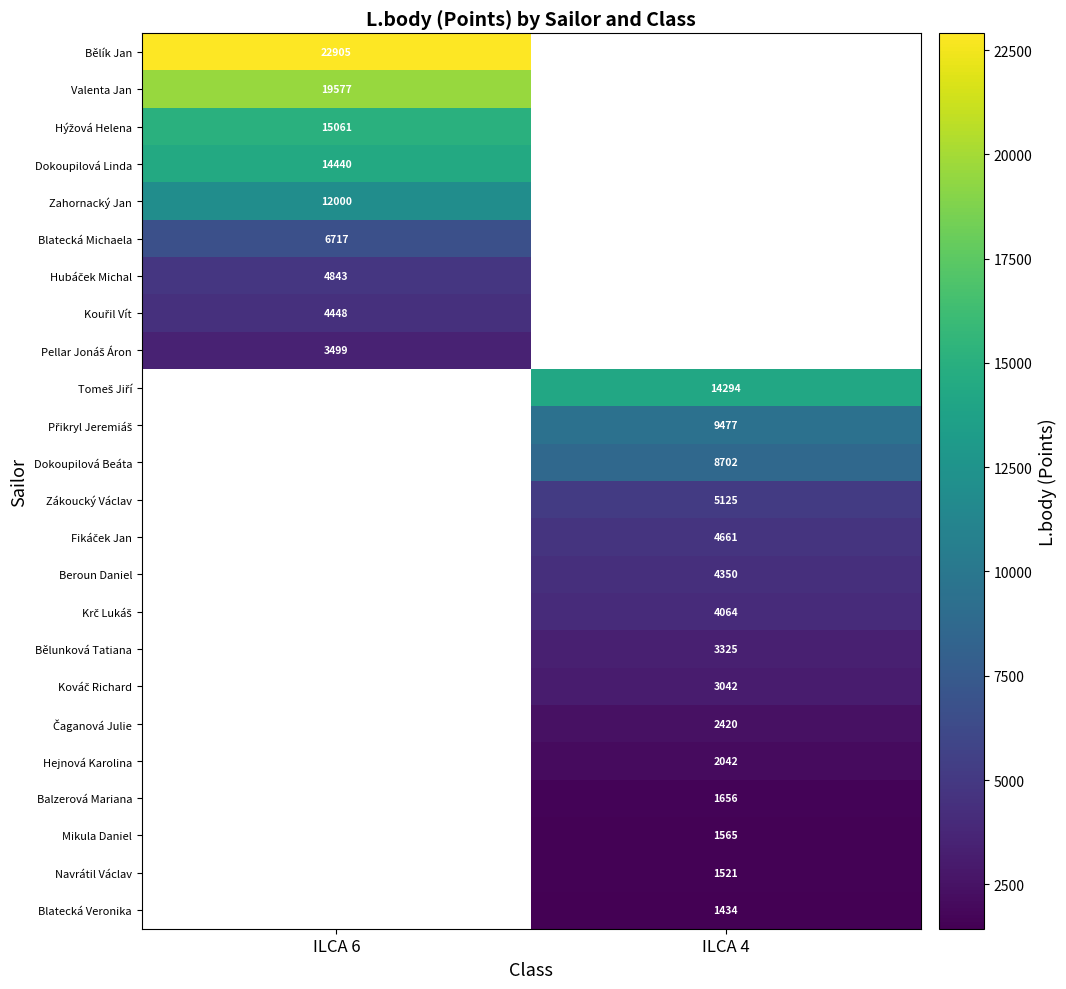

Between ILCA 4 and ILCA 6, which is larger?

ILCA 6